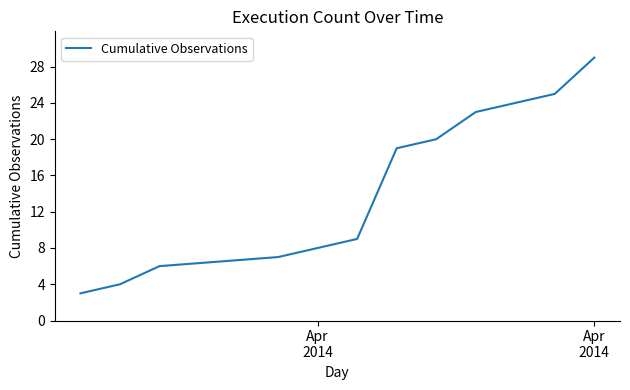

What is the difference between the maximum and minimum values?

26